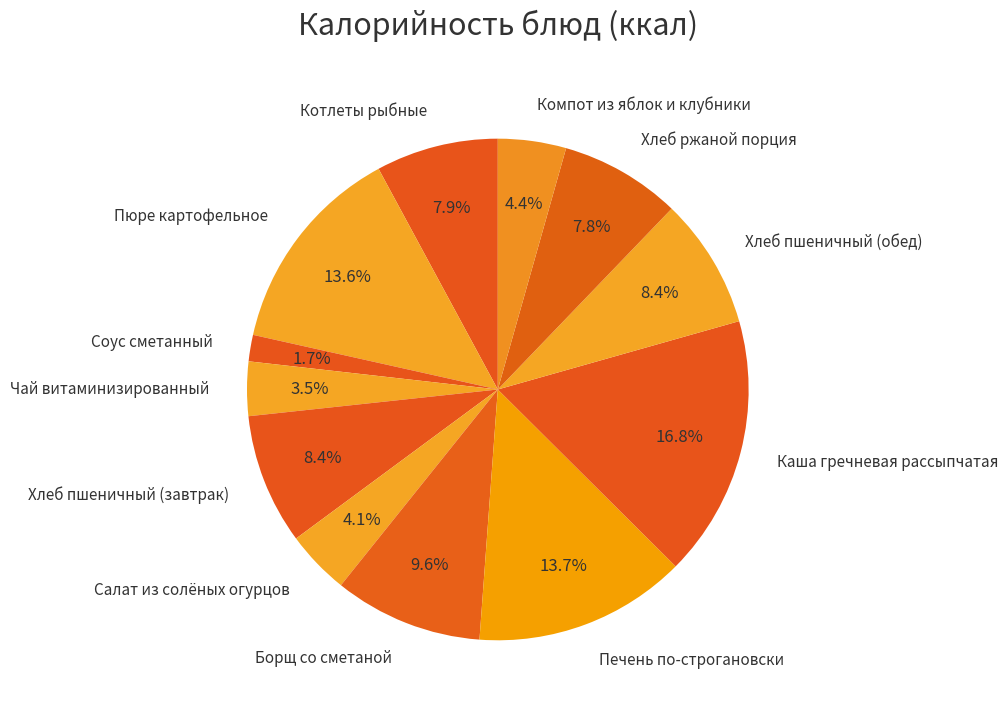

Does any single category account for the majority?

No